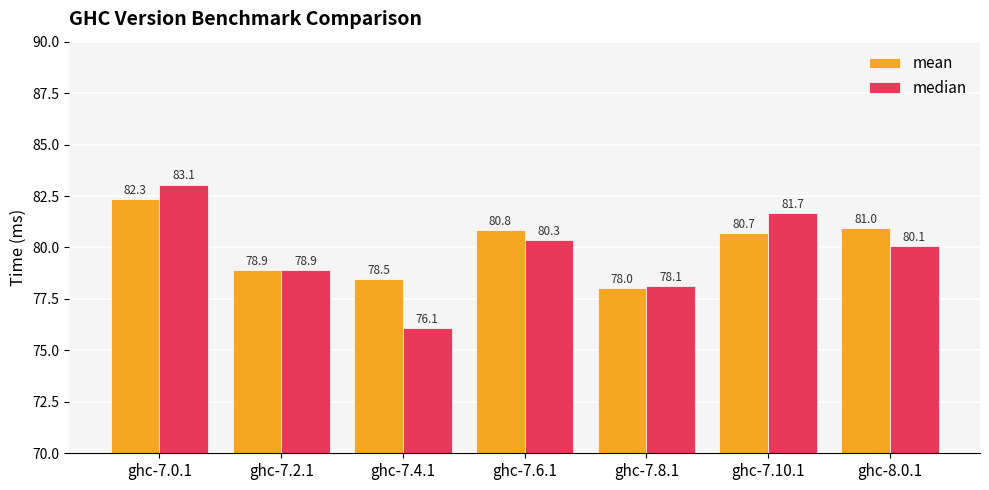

Rank the series by their maximum value, from highest to lowest.

median, mean